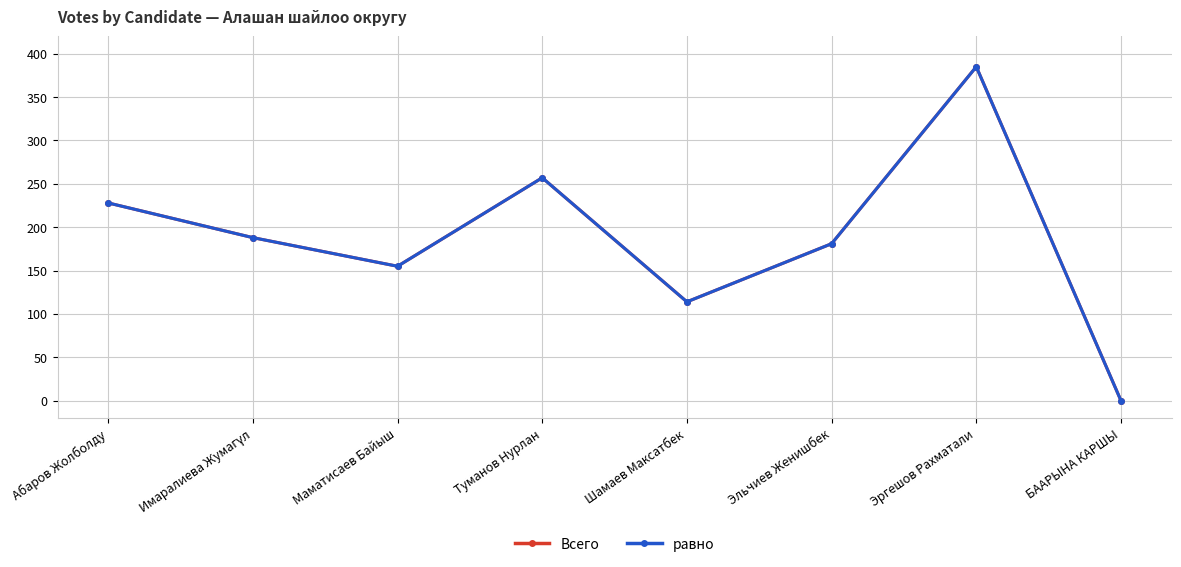

What is the maximum value shown in the chart?

385